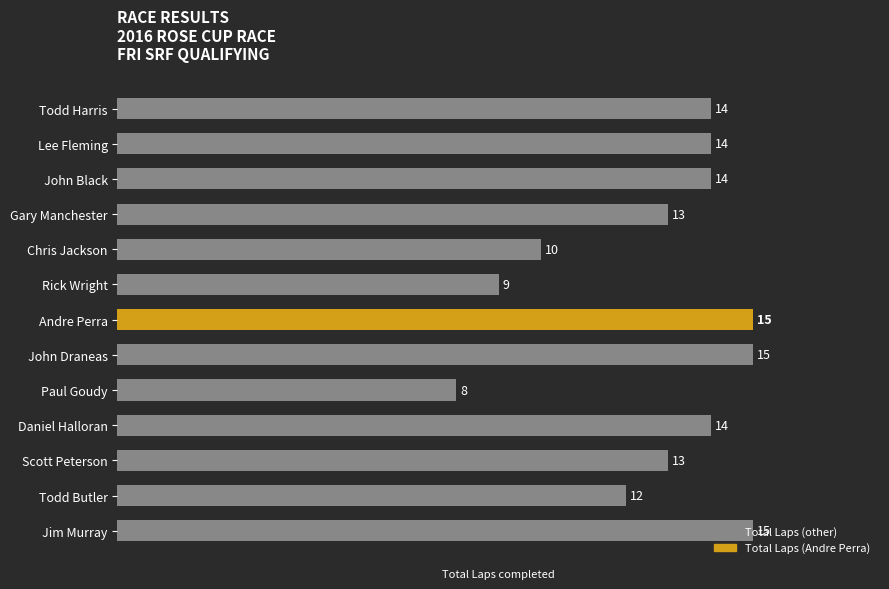

What is the ratio of the value at Jim Murray to the value at Gary Manchester?

1.2